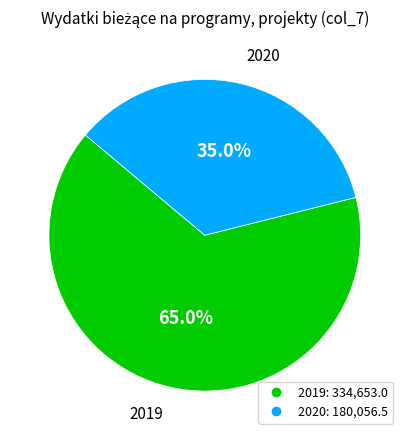

Is there a majority slice in this chart?

Yes